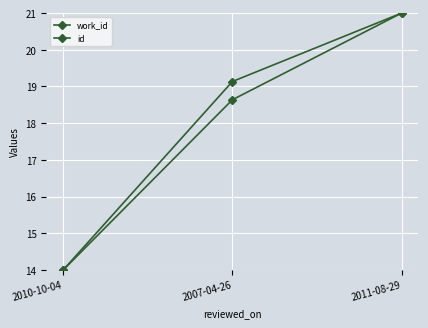

True or false: id has a value of 14.0 at 2010-10-04.

True